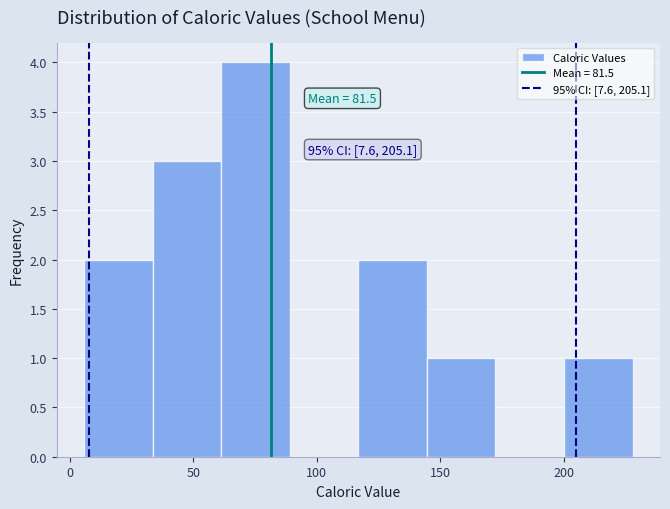

Over which range of the x-axis is the bar tallest?

60 to 90